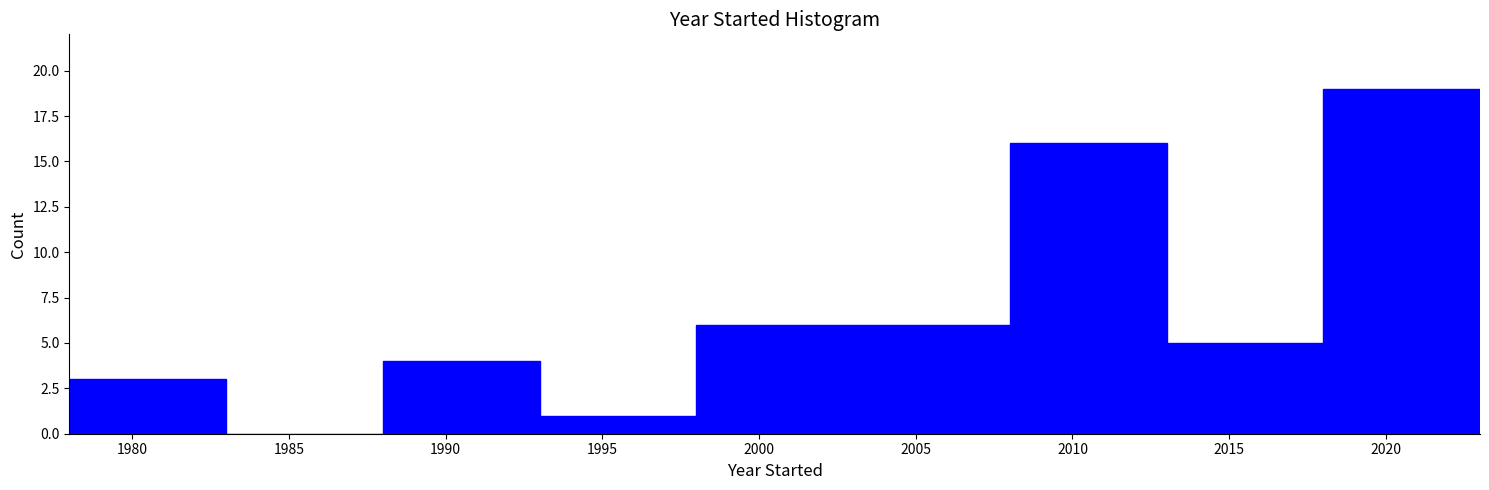

Over which range of the x-axis is the bar tallest?

2018 to 2023